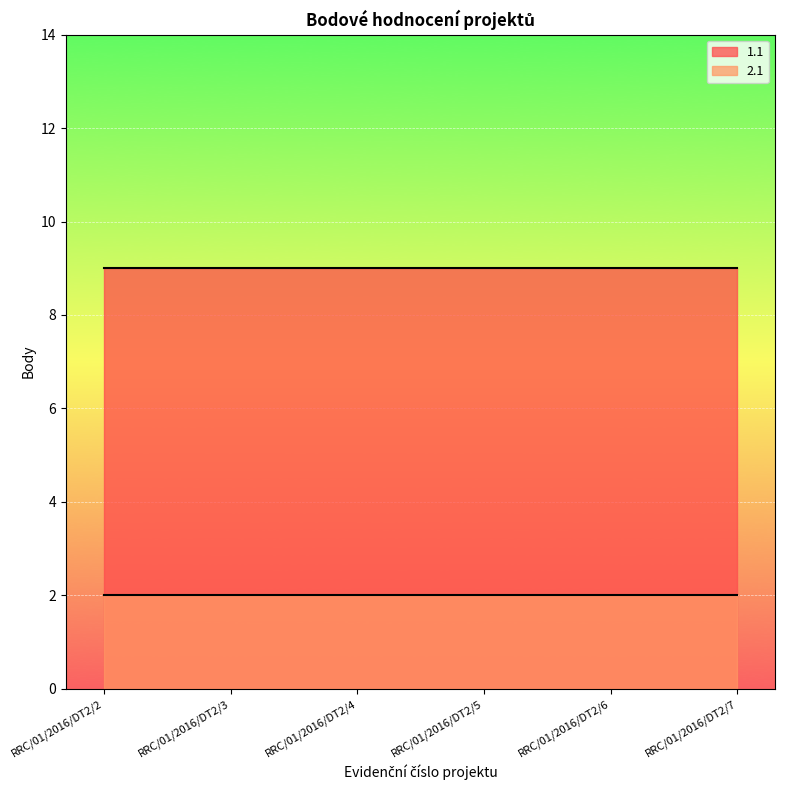

Which series has the widest spread of values?

1.1